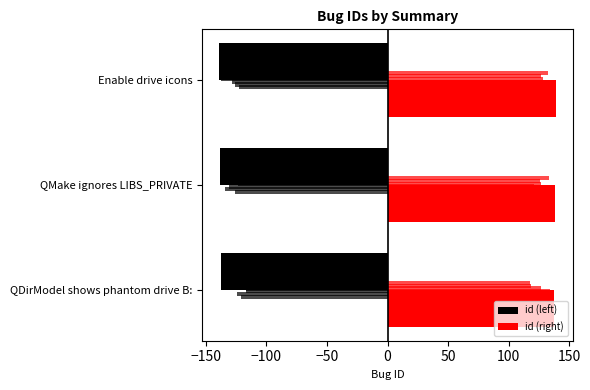

True or false: id (left) has a value of -138 at −150.

True